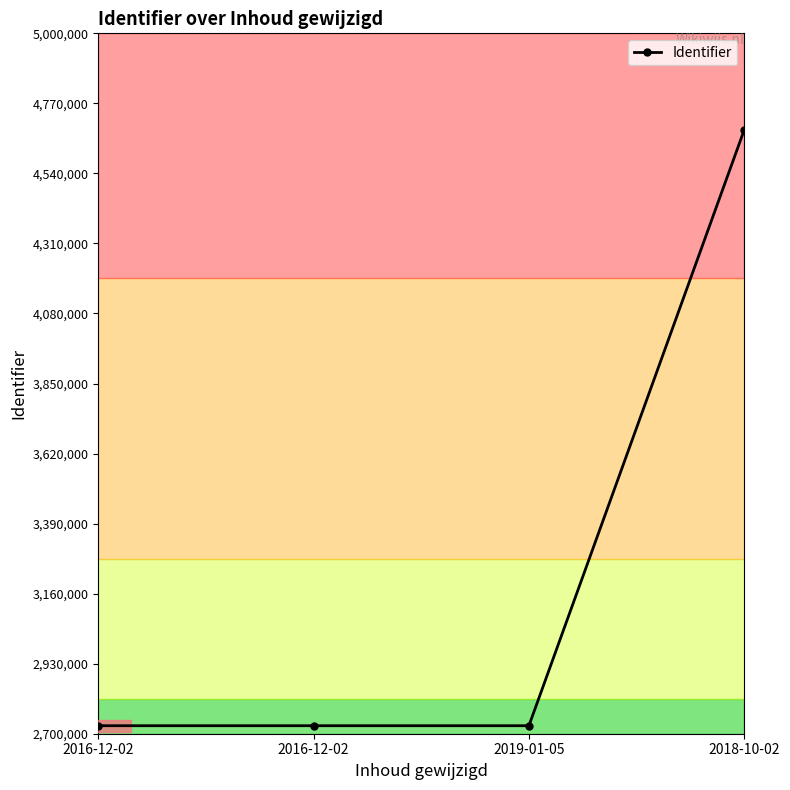

Is this an area chart (filled region under the line)?

No